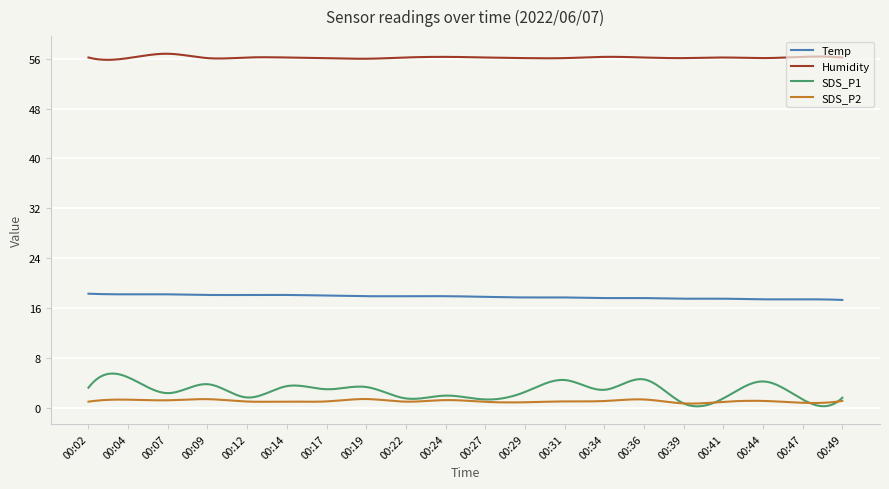

List the series in order of their peak value, highest first.

Humidity, Temp, SDS_P1, SDS_P2